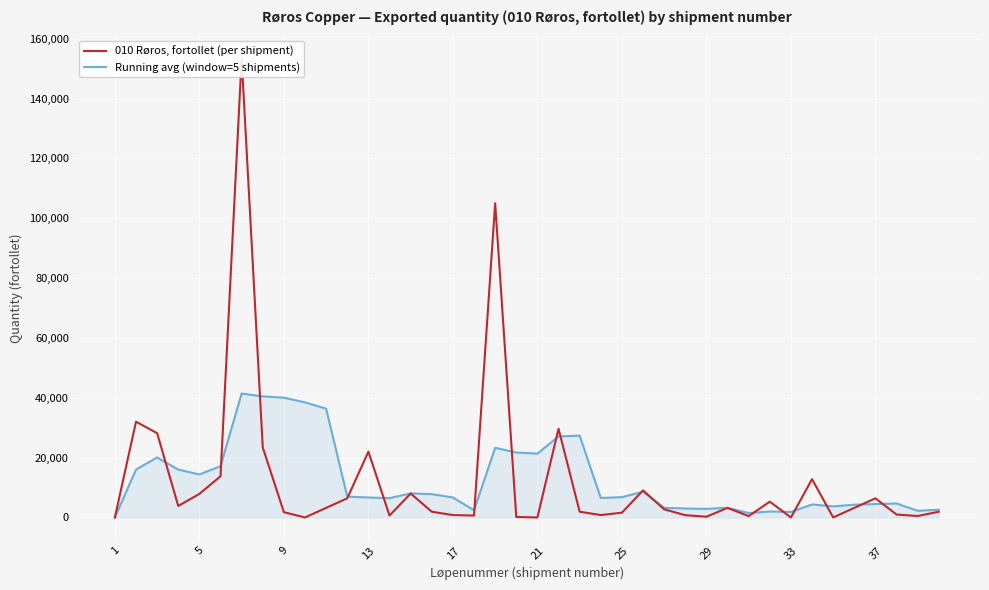

What is the sum of all 010 Røros, fortollet (per shipment) values?

494407.0